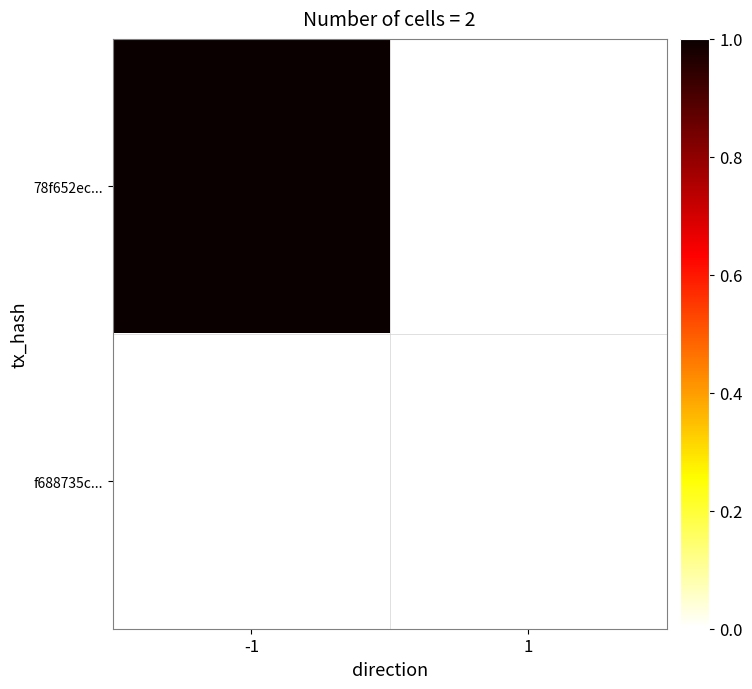

List the series in order of their overall mean, lowest first.

f688735c..., 78f652ec...